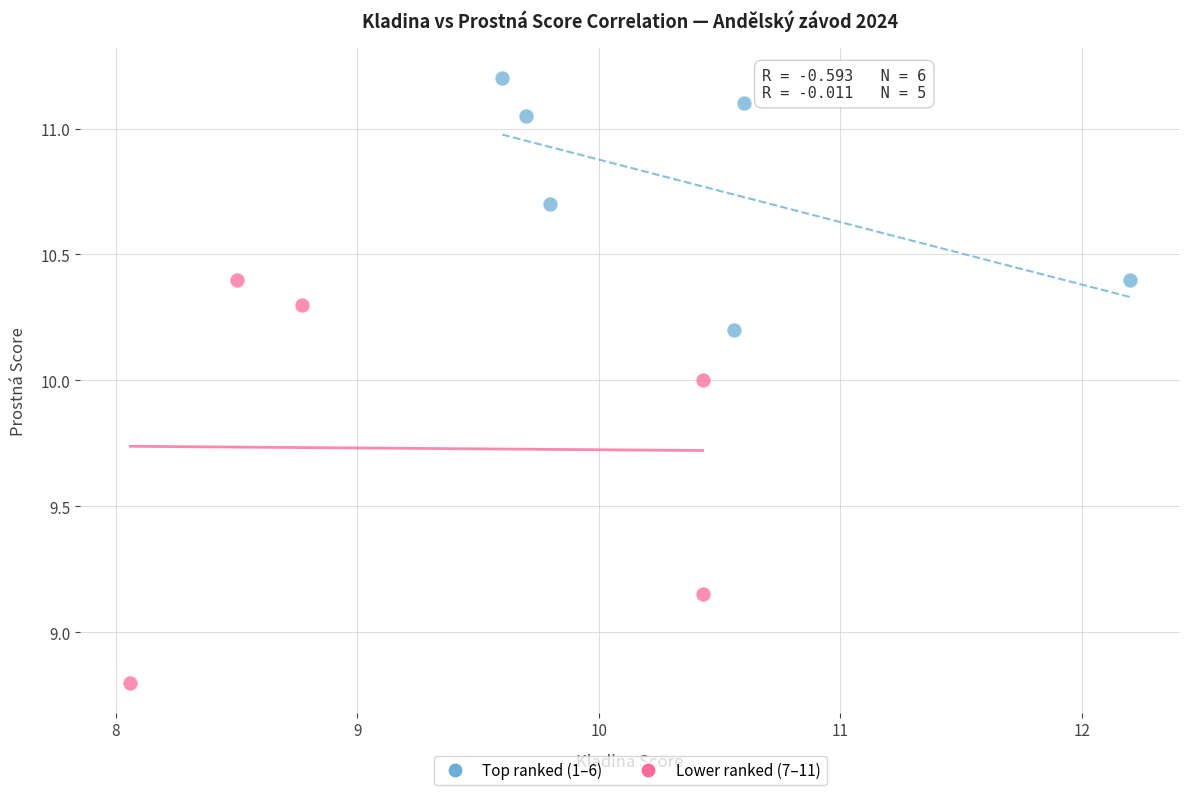

Which series reaches the maximum Y coordinate?

Top ranked (1–6)